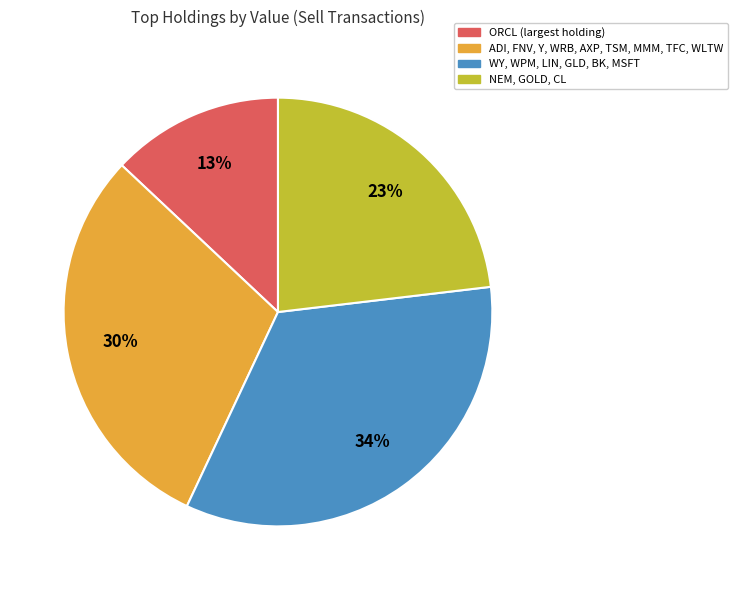

Is there a majority slice in this chart?

No